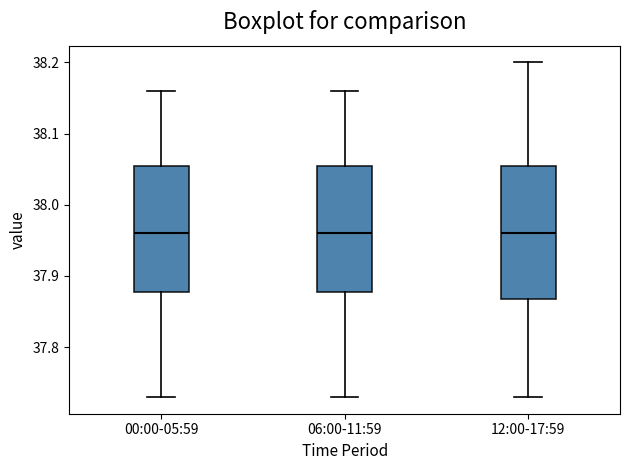

Reading left to right, transcribe this box plot: for each box, give where its median line is, the range the box spans, and where its two whiskers end, as read against the y-axis. The values are not printed on the chart, so give them approximately, as read against the axis.

00:00-05:59: median 37.96, box 37.88 to 38.06, whiskers 37.73 to 38.16
06:00-11:59: median 37.96, box 37.88 to 38.06, whiskers 37.73 to 38.16
12:00-17:59: median 37.96, box 37.87 to 38.06, whiskers 37.73 to 38.20